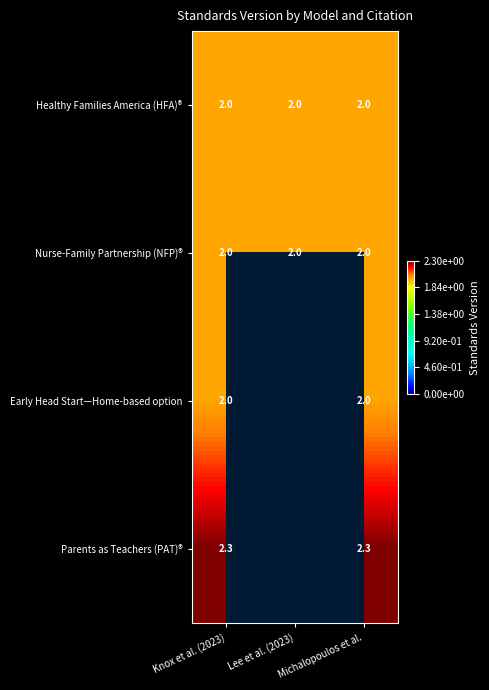

What is the approximate value of Nurse-Family Partnership (NFP)® at Lee et al. (2023)?

2.0